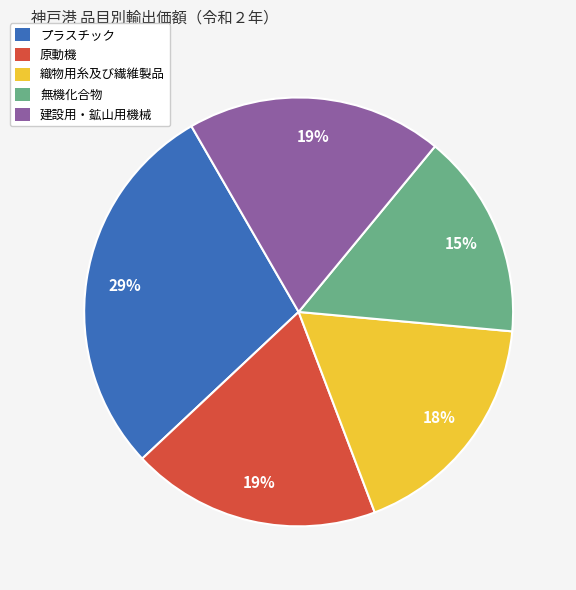

How many segments does this pie chart have?

5